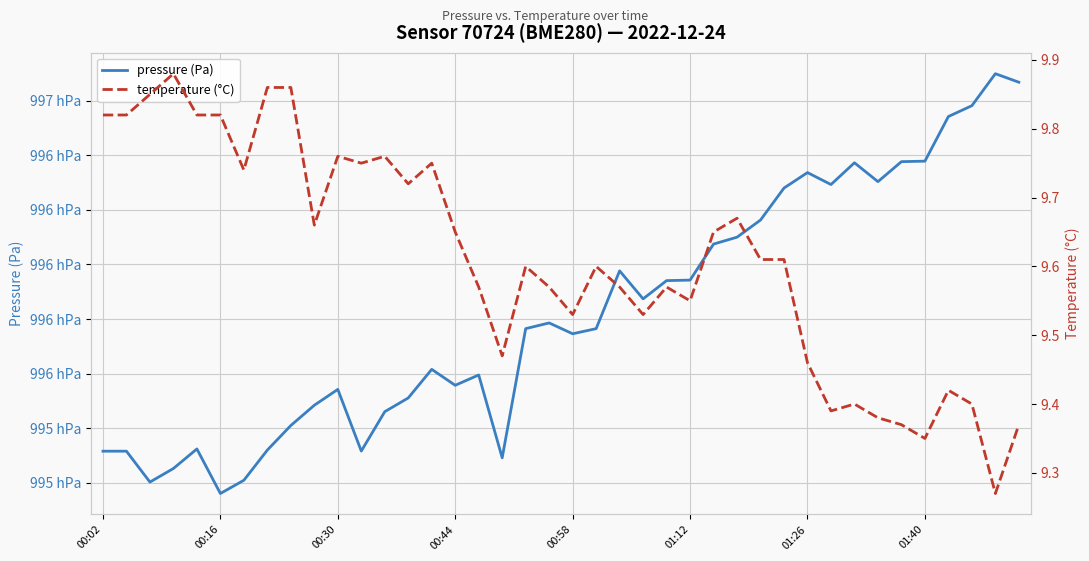

What is the smallest value displayed?

9.3